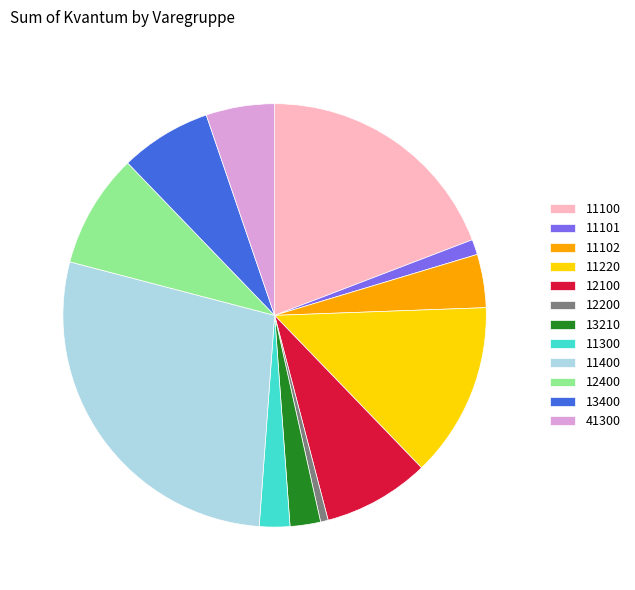

Combined, do 12400 and 13210 account for over 50%?

No